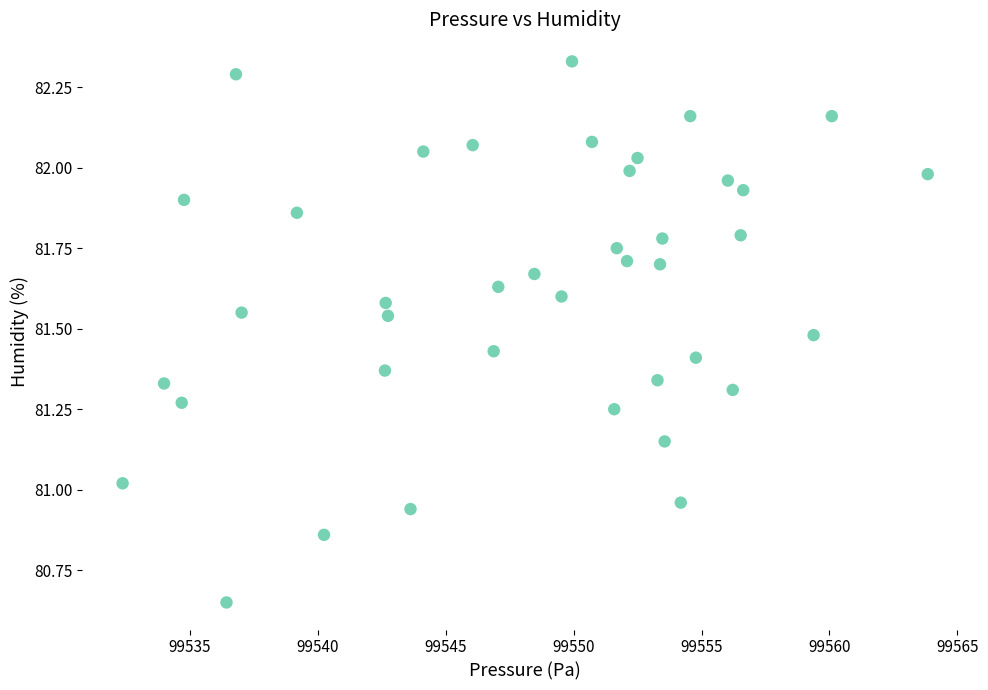

What is the range of X values (max minus min)?

31.5